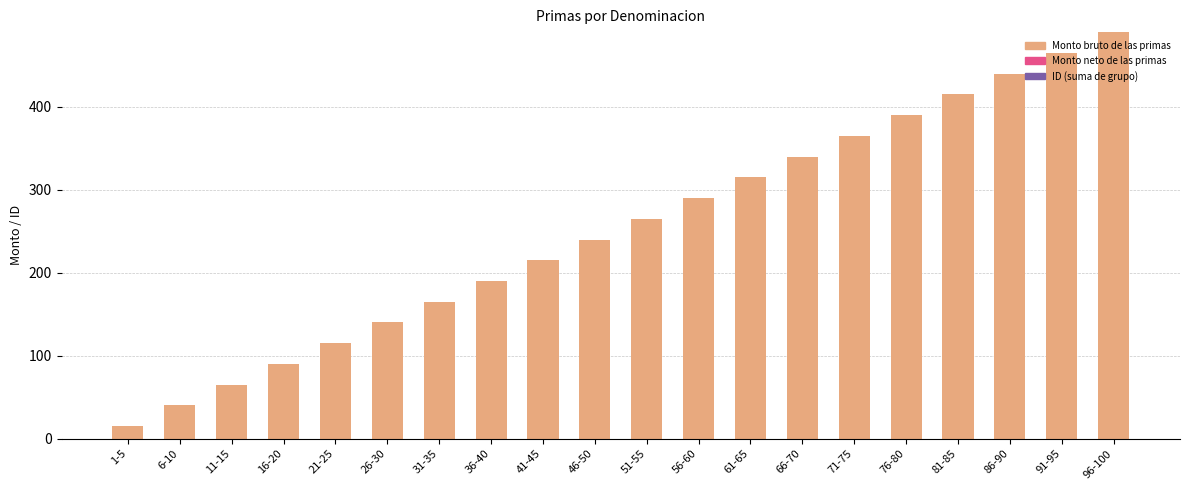

The value at 21-25 is 115. True or false?

True